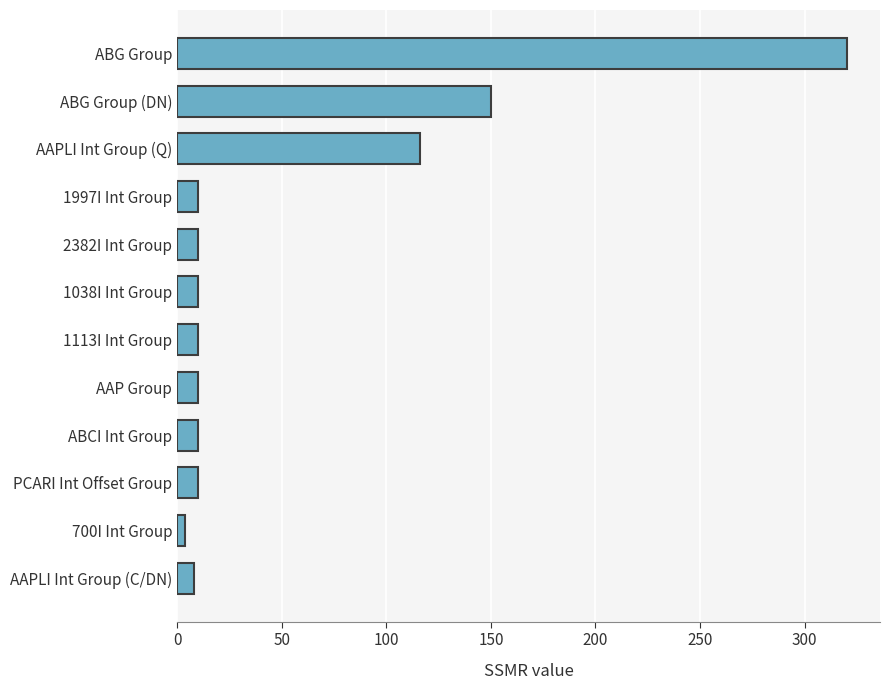

Is it true that the value at AAP Group is 10?

True